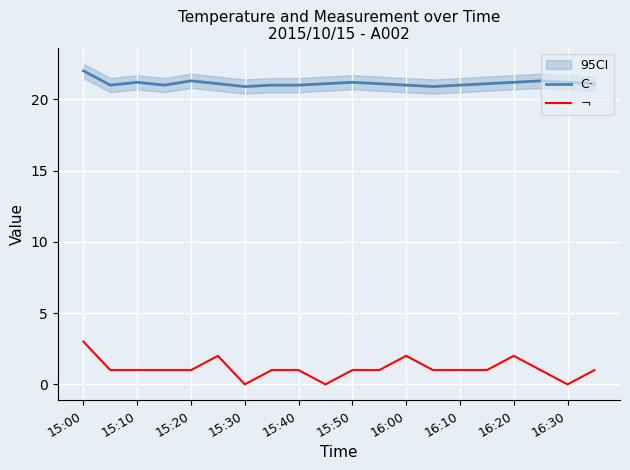

What is the lowest value of the C· series?

20.9